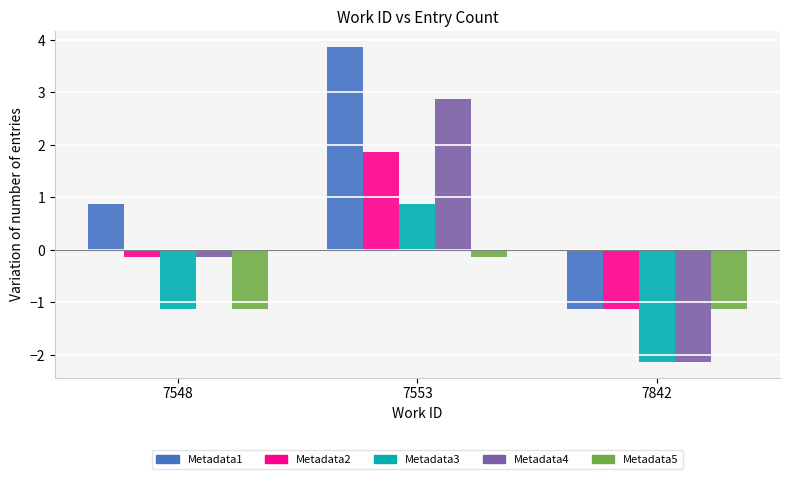

What is the spread (max minus min) of values at 7842?

1.0